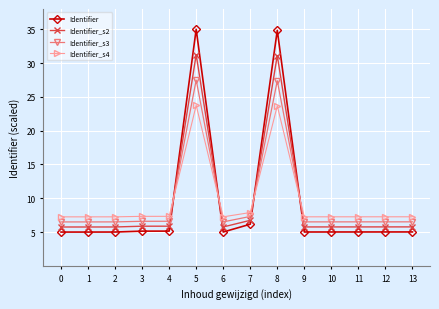

Is this an area chart (filled region under the line)?

No